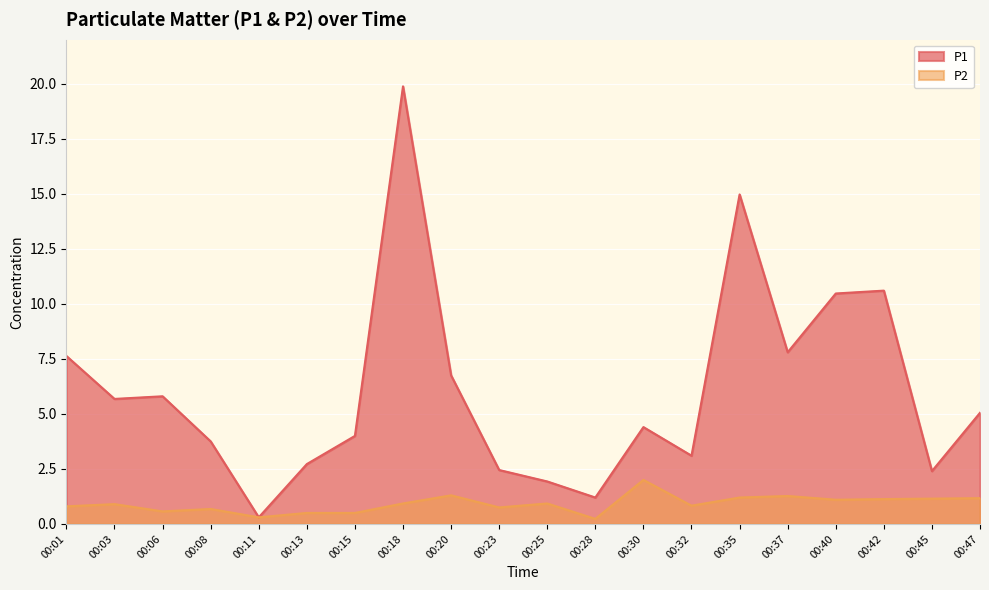

How many categories are shown in the chart?

20